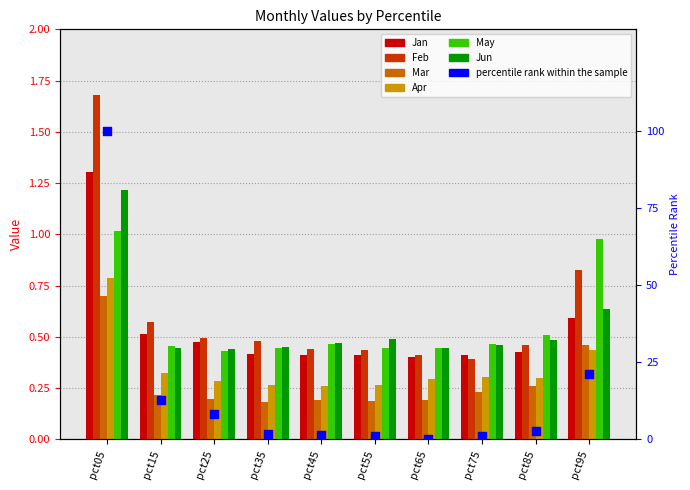

Which series has the largest total across all categories?

Feb